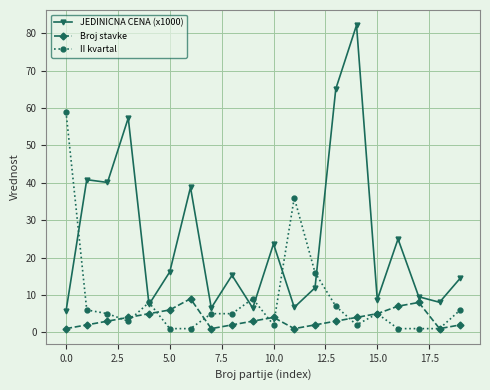

Does the chart display data point markers on the line(s)?

Yes